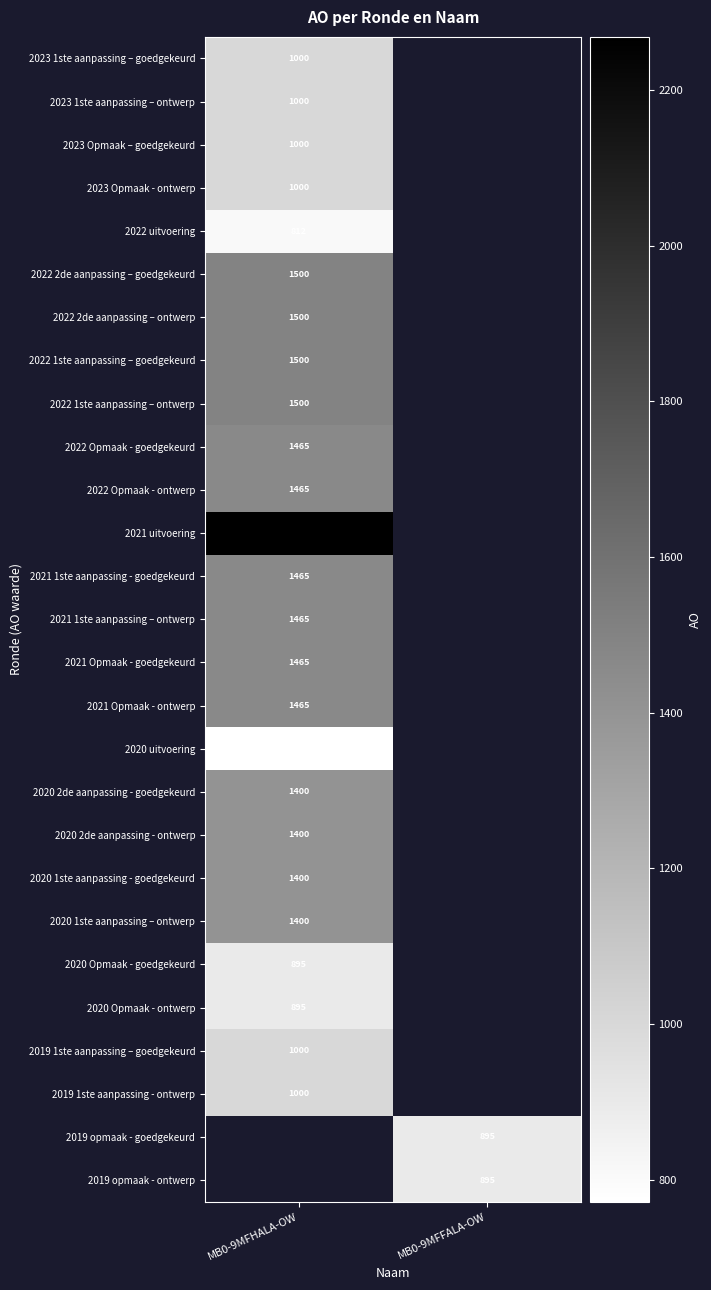

The value of 2020 1ste aanpassing – ontwerp at MB0-9MFHALA-OW is 695. True or false?

False